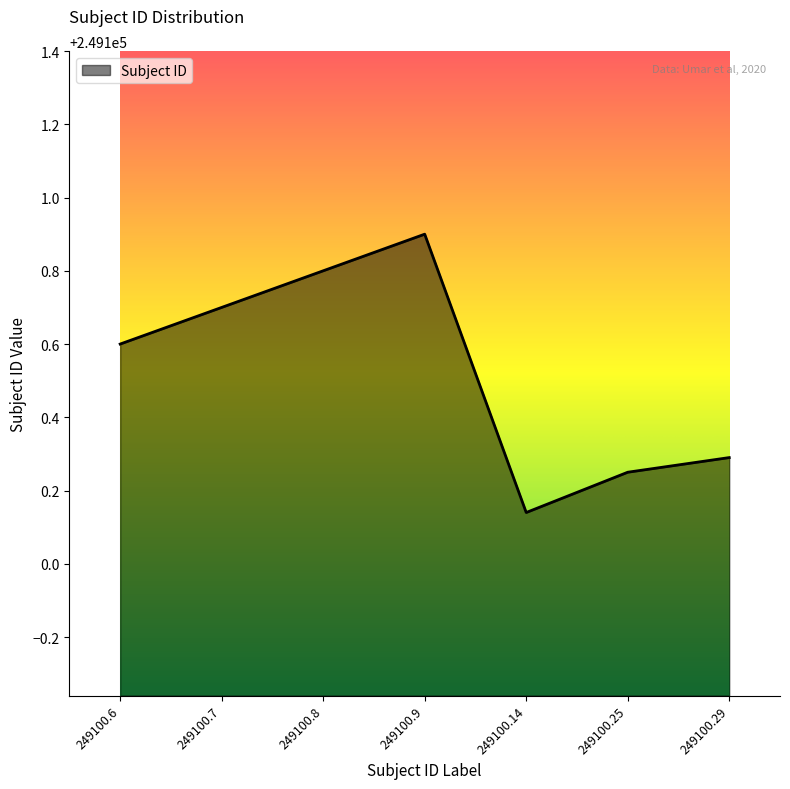

Approximately how many times larger is the value at 249100.29 compared to 249100.9?

1.0